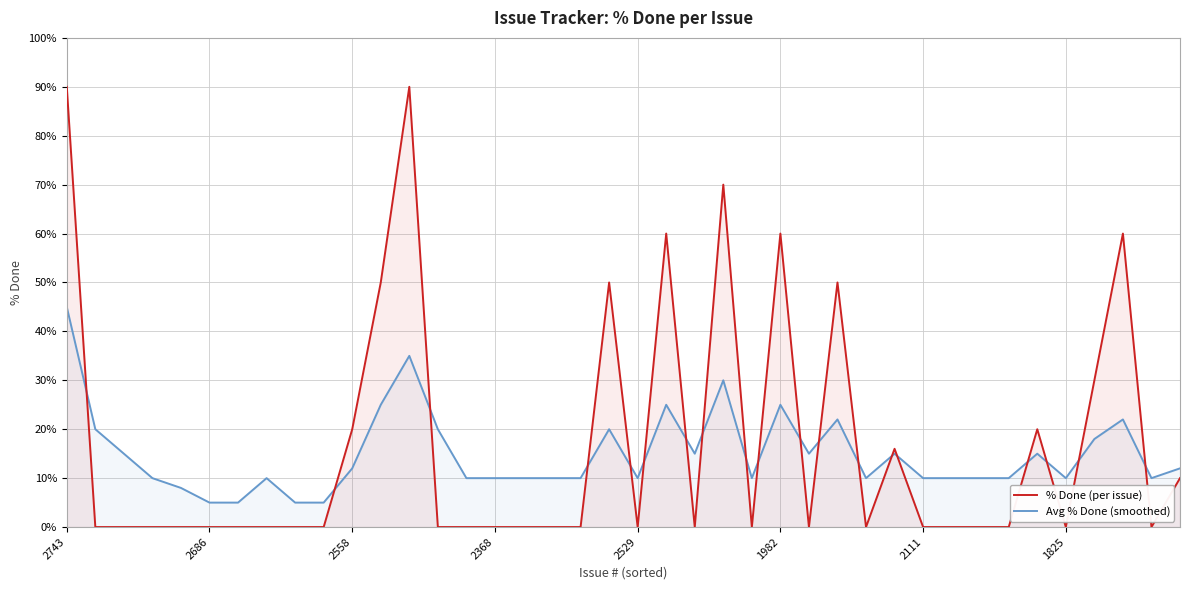

What is the total value across all series at 16?

10